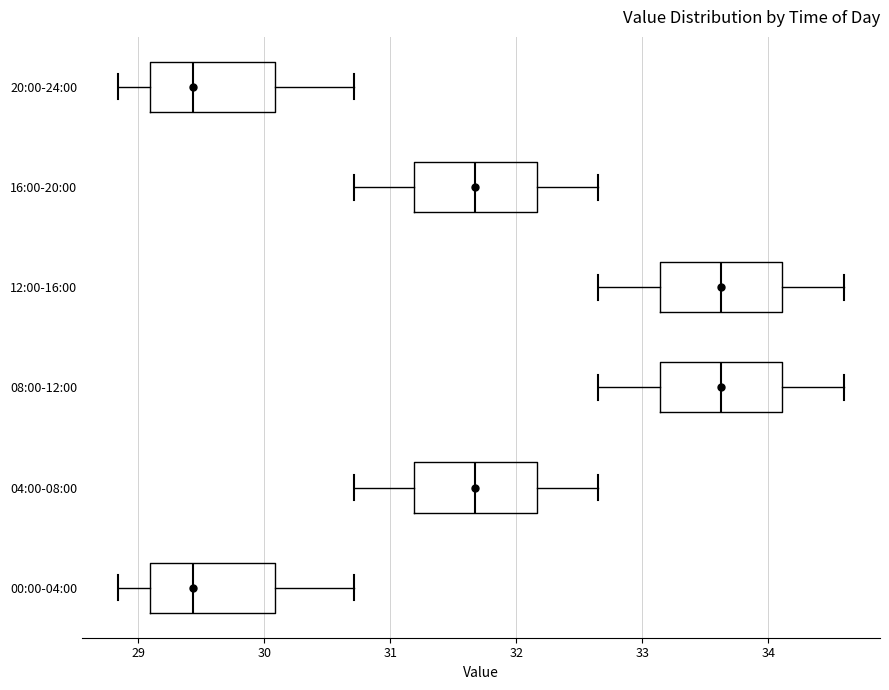

Reading bottom to top, read every box against the x-axis: the position of its median line, the range the box covers, and the ends of its whiskers. The values are not printed on the chart, so give them approximately, as read against the axis.

00:00-04:00: median 29.4, box 29.1 to 30.1, whiskers 28.8 to 30.7
04:00-08:00: median 31.7, box 31.2 to 32.2, whiskers 30.7 to 32.7
08:00-12:00: median 33.6, box 33.1 to 34.1, whiskers 32.7 to 34.6
12:00-16:00: median 33.6, box 33.1 to 34.1, whiskers 32.7 to 34.6
16:00-20:00: median 31.7, box 31.2 to 32.2, whiskers 30.7 to 32.7
20:00-24:00: median 29.4, box 29.1 to 30.1, whiskers 28.8 to 30.7